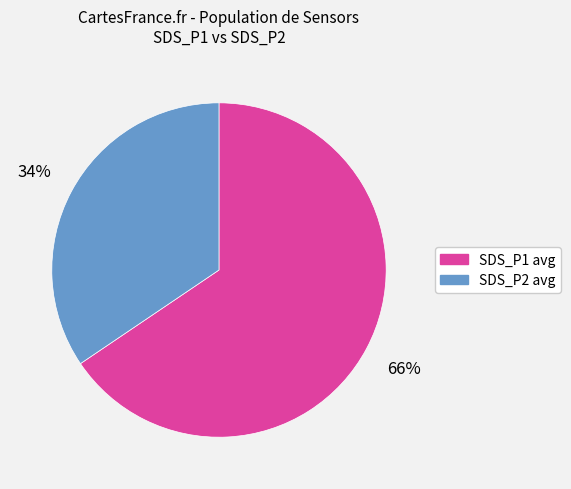

Is there a majority slice in this chart?

Yes